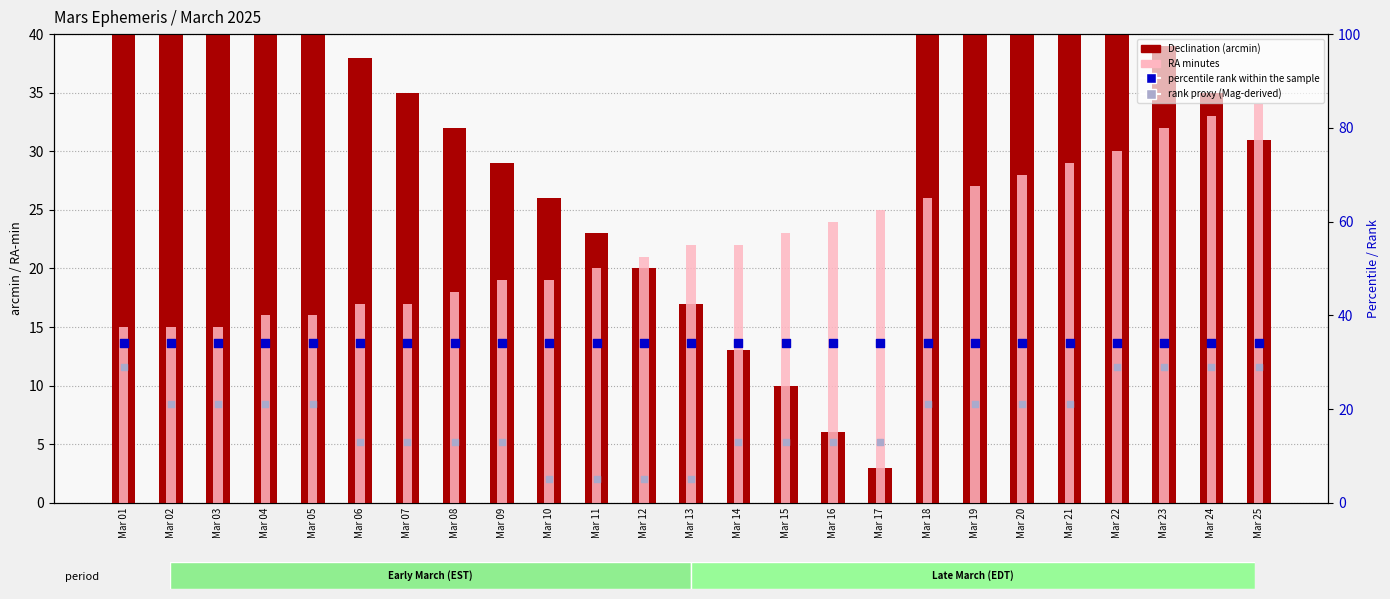

What is the total value across all series at Mar 19?

137